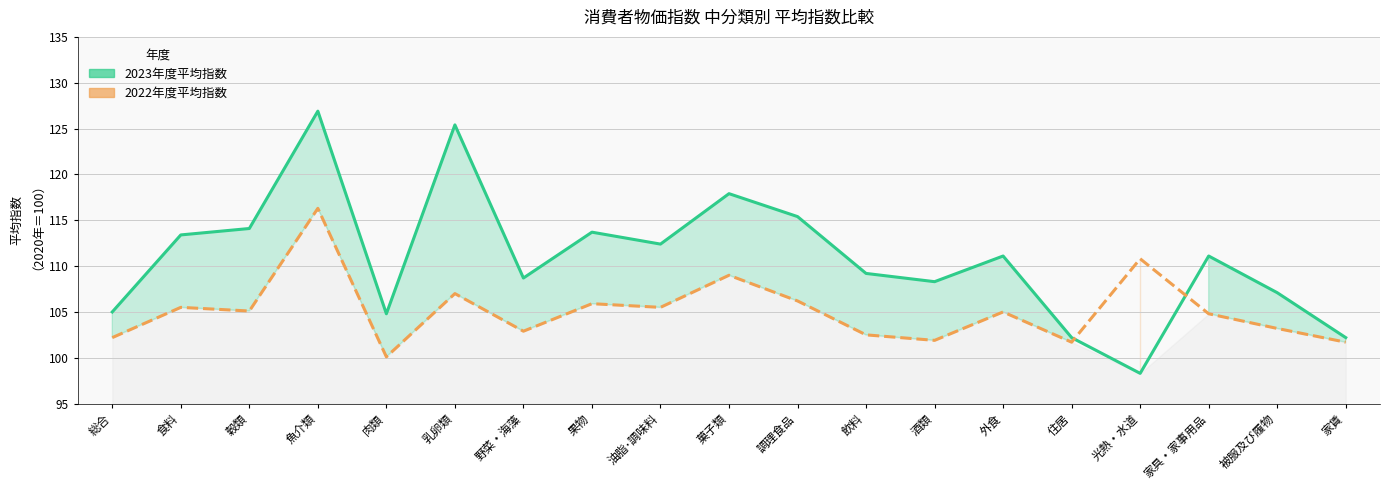

At which category does the chart reach its minimum across all series?

光熱・水道